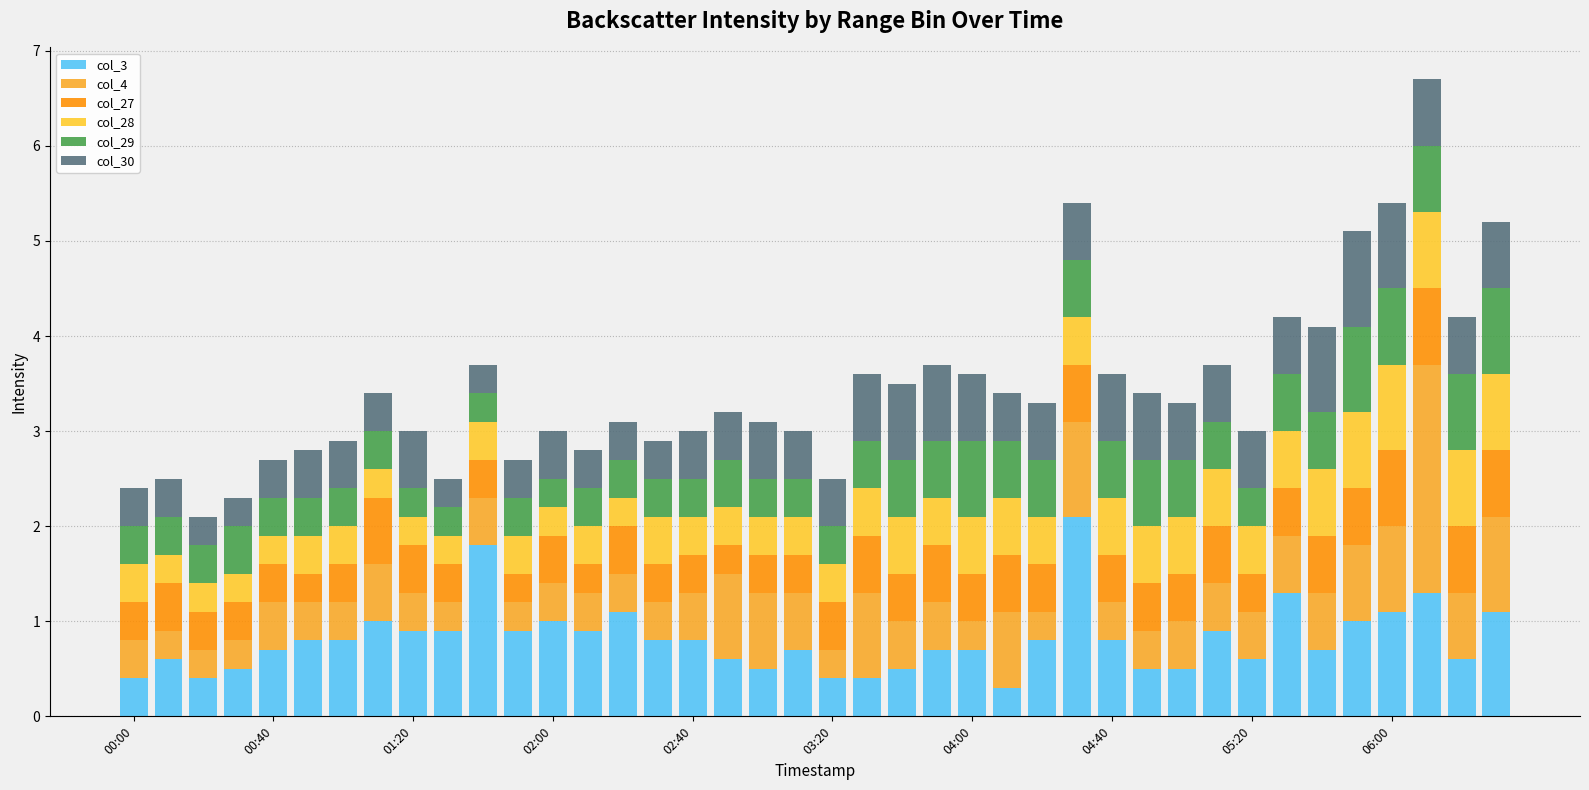

Count the number of data series in this chart.

6